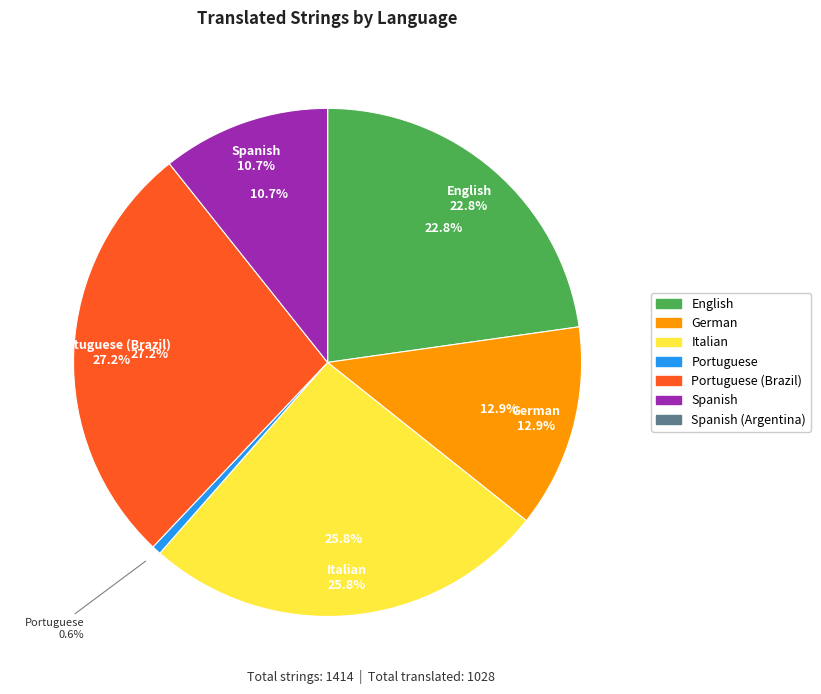

The Italian slice represents 26% of the pie. True or false?

True